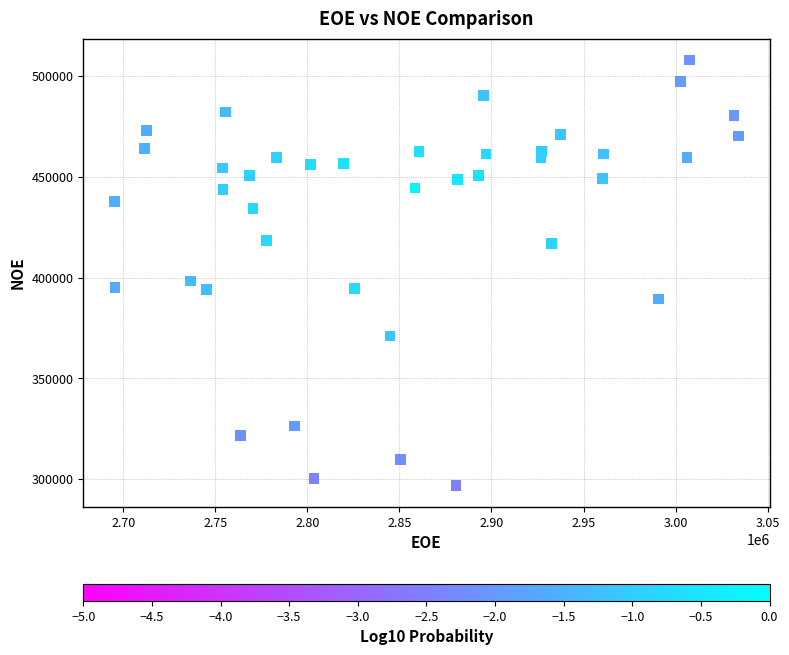

What is the range of Y values (max minus min)?

211113